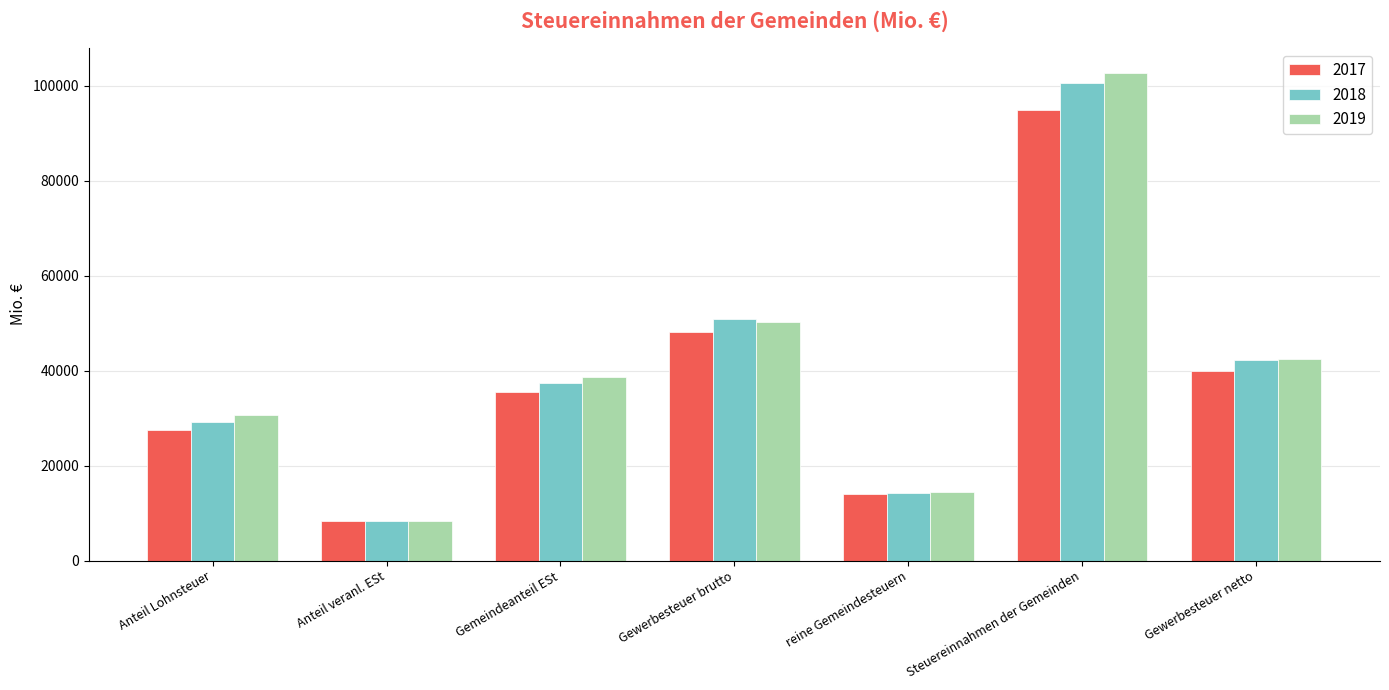

How many categories are shown in the chart?

7